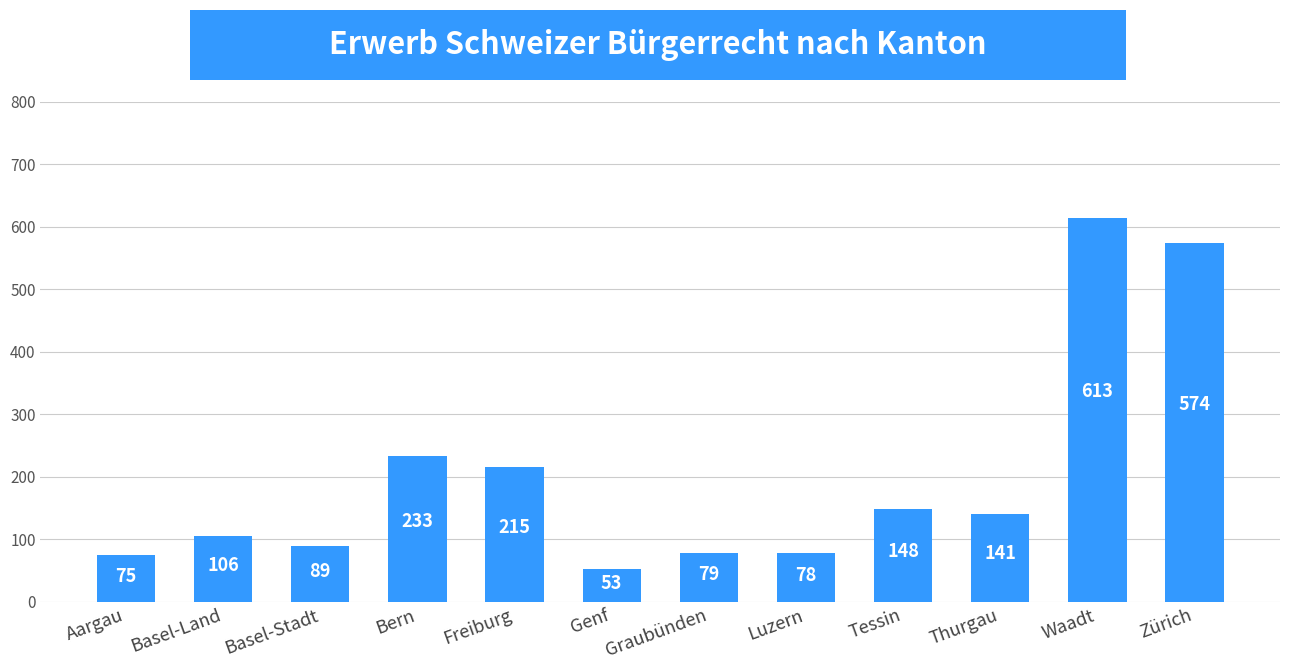

The chart shows a value of 45 at Graubünden. True or false?

False